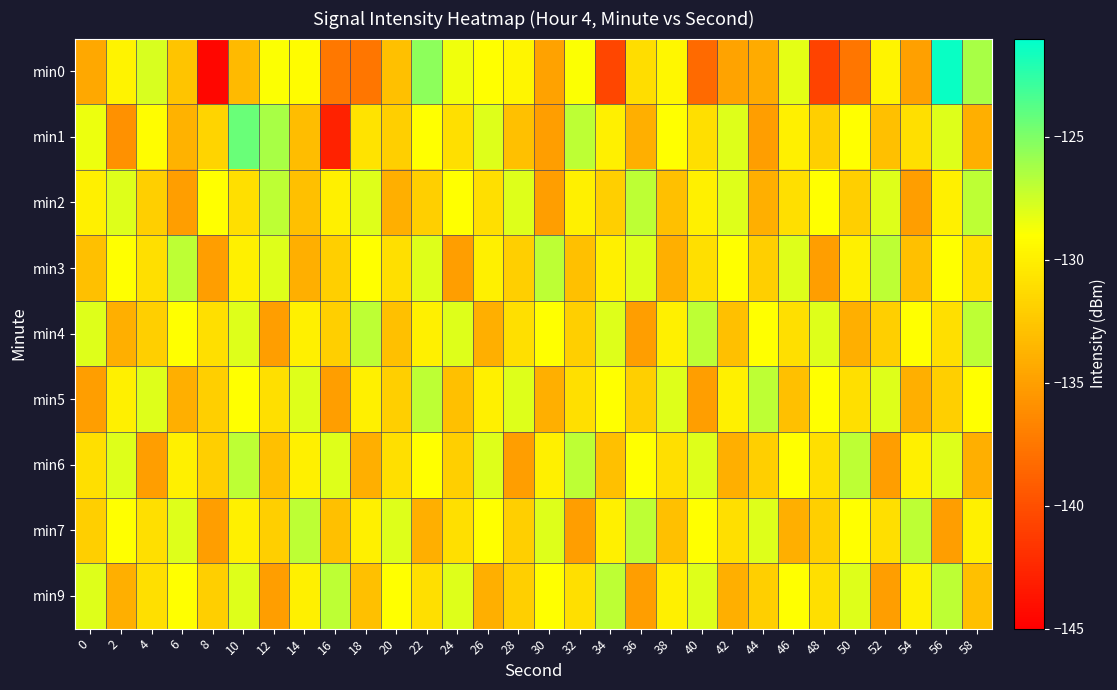

How many series are shown in this chart?

9